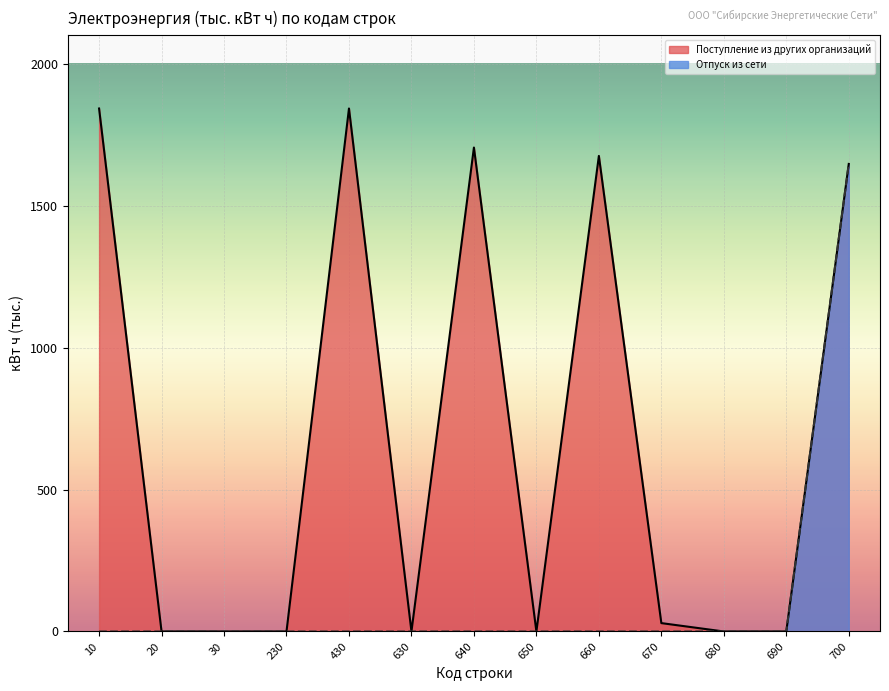

Which series changed the most between 30 and 230?

Поступление из других организаций